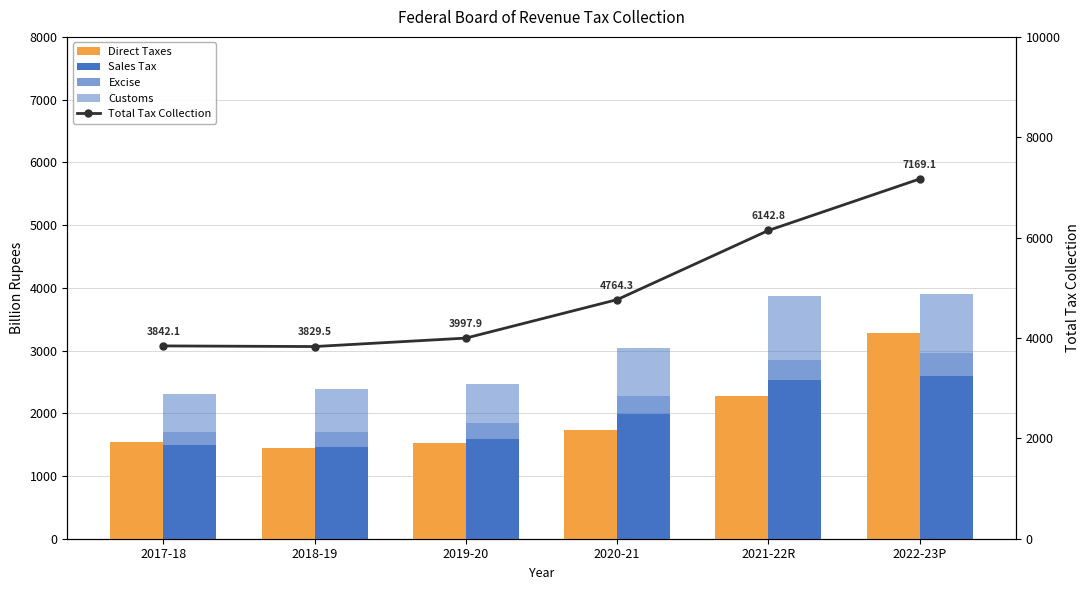

Reading left to right, list all the values displayed in this chart.

Direct Taxes: 2017-18=1536.6	2018-19=1445.6	2019-20=1524.3	2020-21=1731.9	2021-22R=2280.5	2022-23P=3272.4
Sales Tax: 2017-18=1491.3	2018-19=1464.9	2019-20=1596.8	2020-21=1990.2	2021-22R=2531.9	2022-23P=2592.1
Excise: 2017-18=205.9	2018-19=233.6	2019-20=250.5	2020-21=277.1	2021-22R=321.0	2022-23P=369.8
Customs: 2017-18=608.3	2018-19=685.4	2019-20=626.4	2020-21=765.2	2021-22R=1009.5	2022-23P=934.8
Total Tax Collection: 2017-18=3842.1	2018-19=3829.5	2019-20=3997.9	2020-21=4764.3	2021-22R=6142.8	2022-23P=7169.1